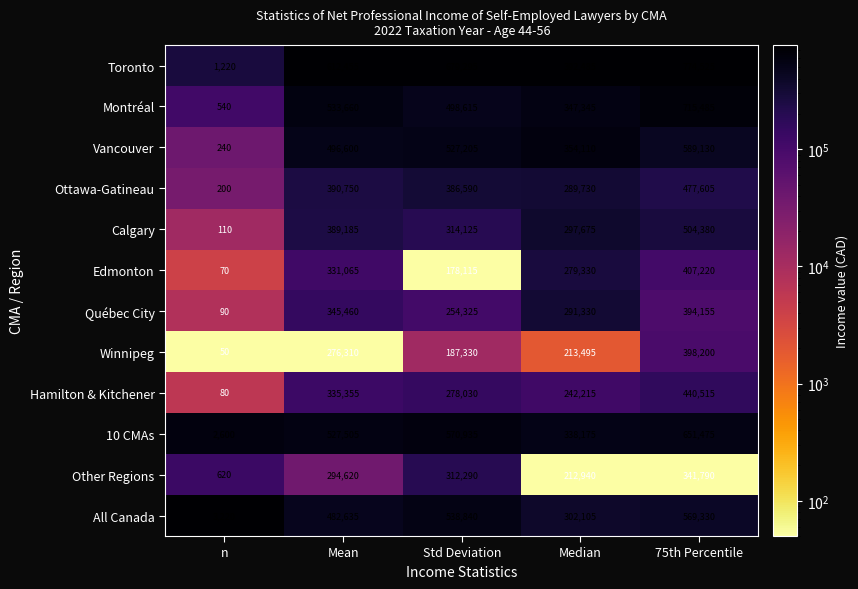

Count the number of data series in this chart.

12